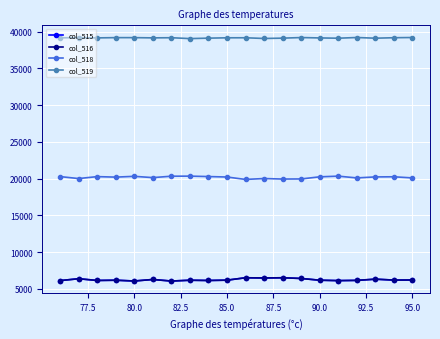

How many values in the col_515 series are below 6168?

10